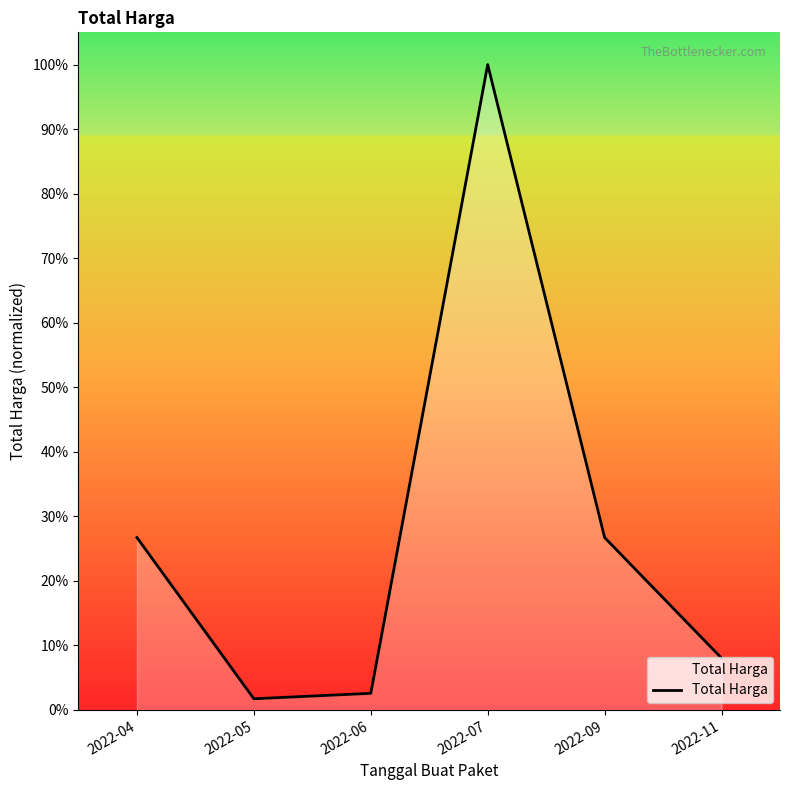

What is the change in value from 2022-09 to 2022-11?

-18.7